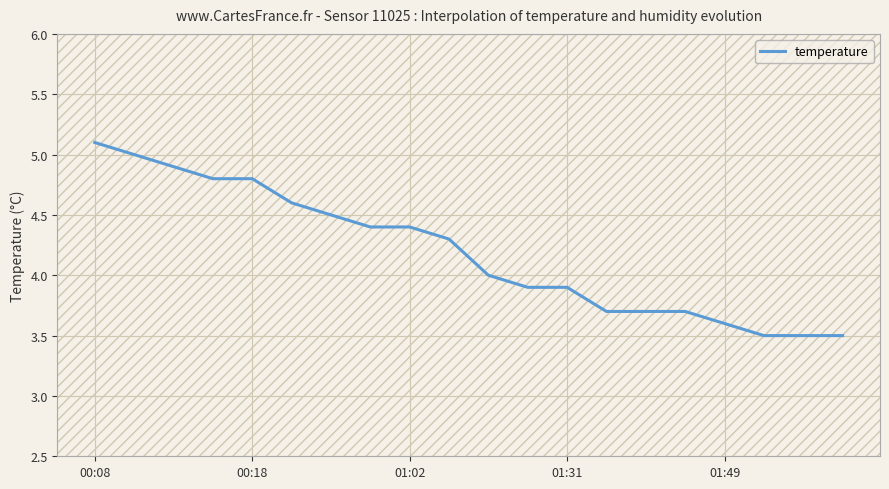

What is the difference between the maximum and minimum values?

1.6